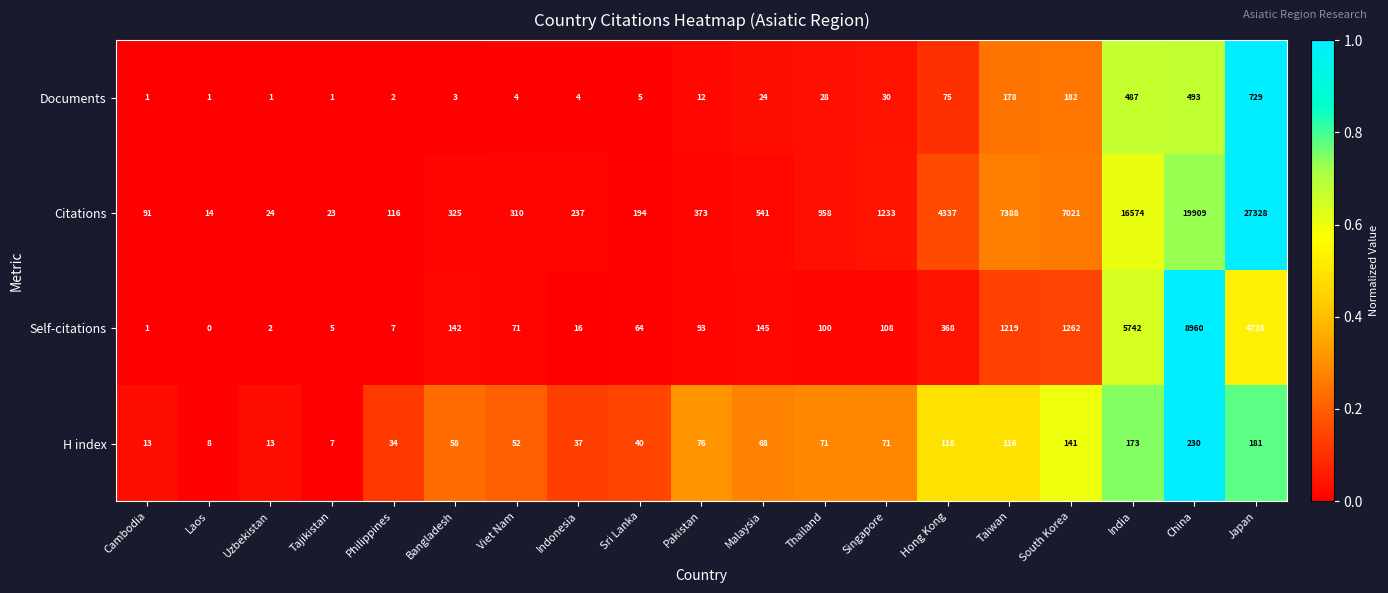

Rank the categories by Citations value from highest to lowest.

Japan, China, India, Taiwan, South Korea, Hong Kong, Singapore, Thailand, Malaysia, Pakistan, Bangladesh, Viet Nam, Indonesia, Sri Lanka, Philippines, Cambodia, Uzbekistan, Tajikistan, Laos